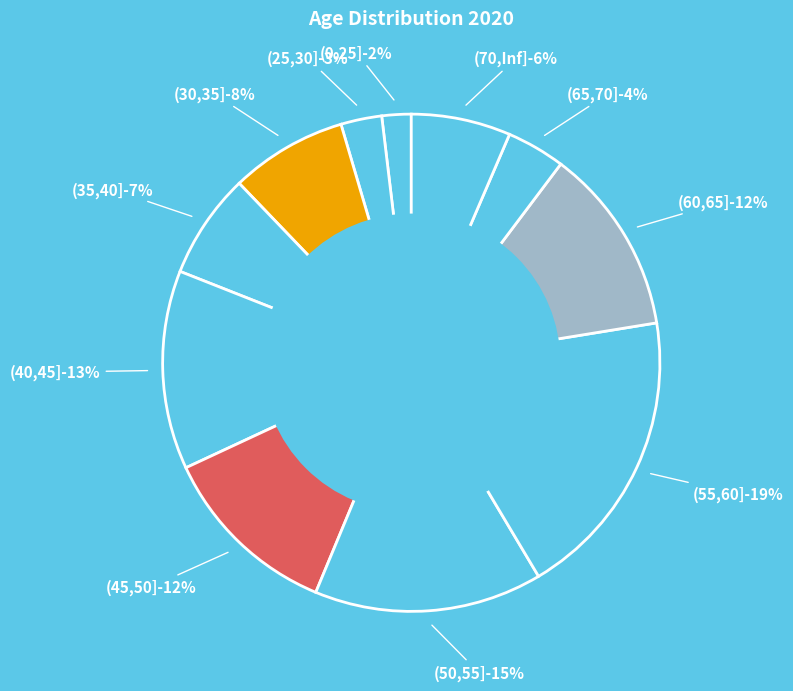

Is (0,25] the majority of the pie?

No